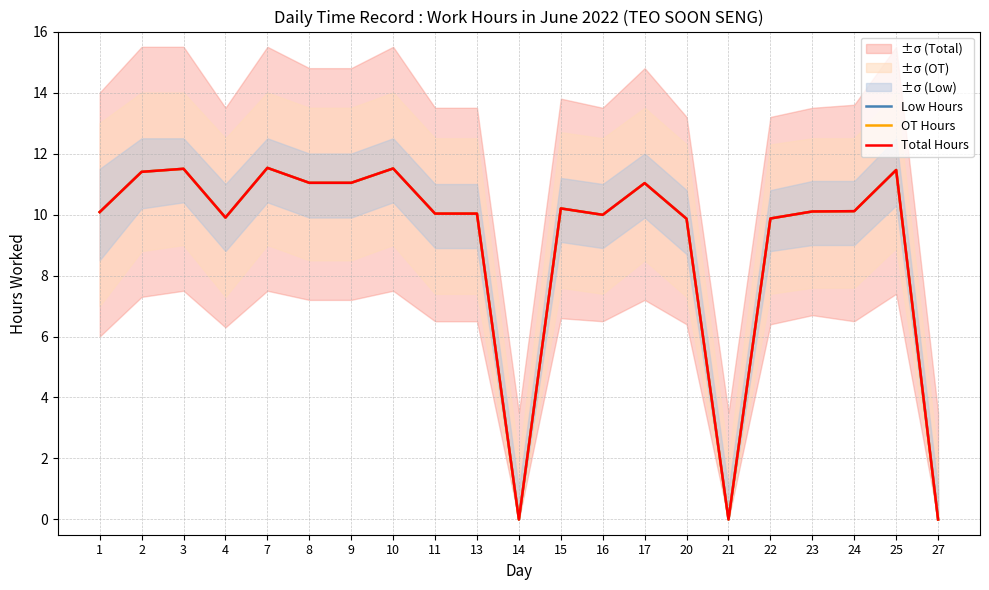

Which series has the largest total across all categories?

Low Hours